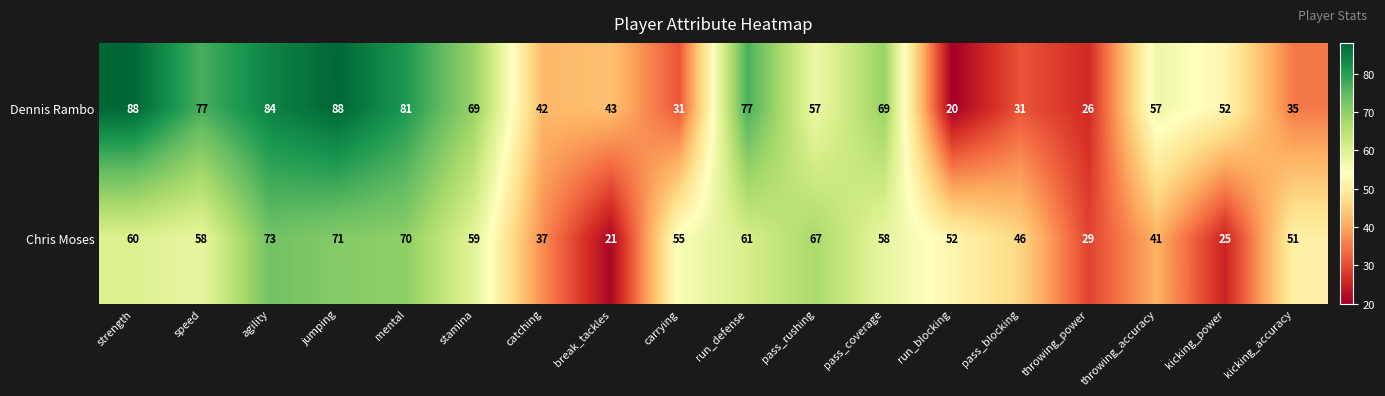

What is the difference between the maximum and minimum values in the Chris Moses series?

52